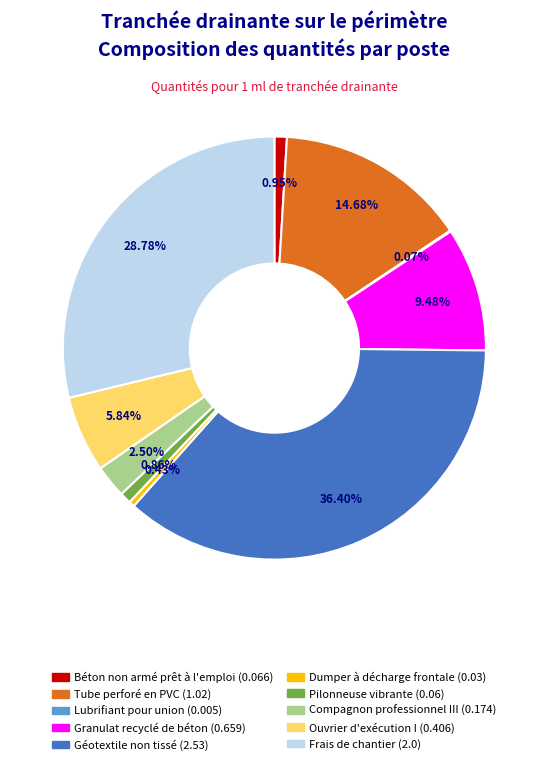

Is there a majority slice in this chart?

No